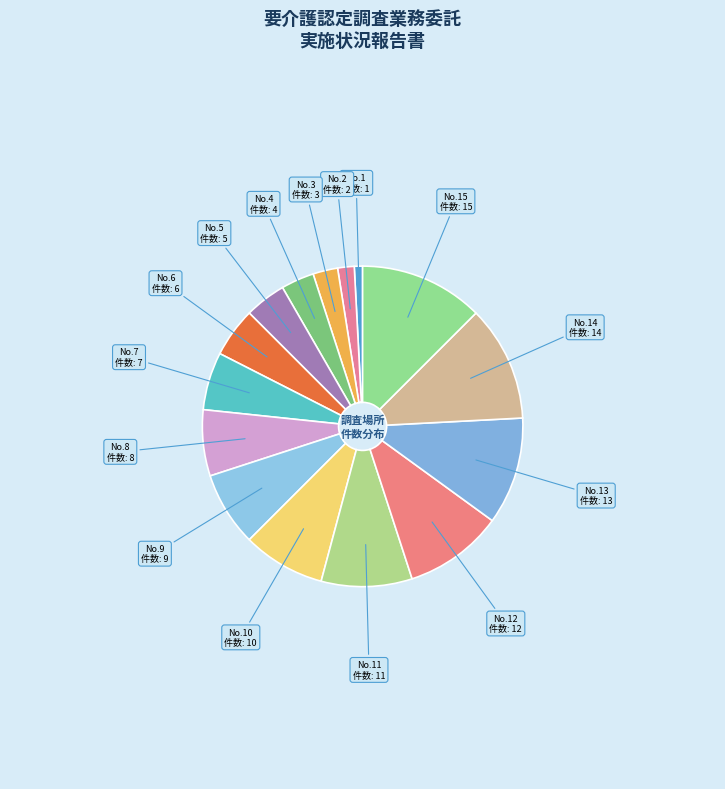

How many slices are in this pie chart?

15